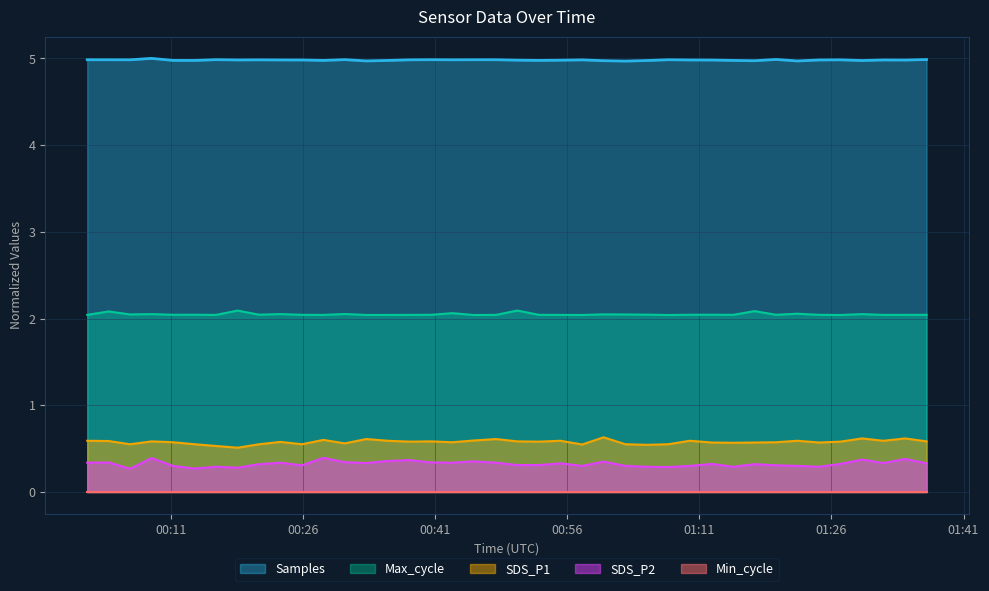

True or false: Max_cycle and SDS_P1 intersect in this chart.

False